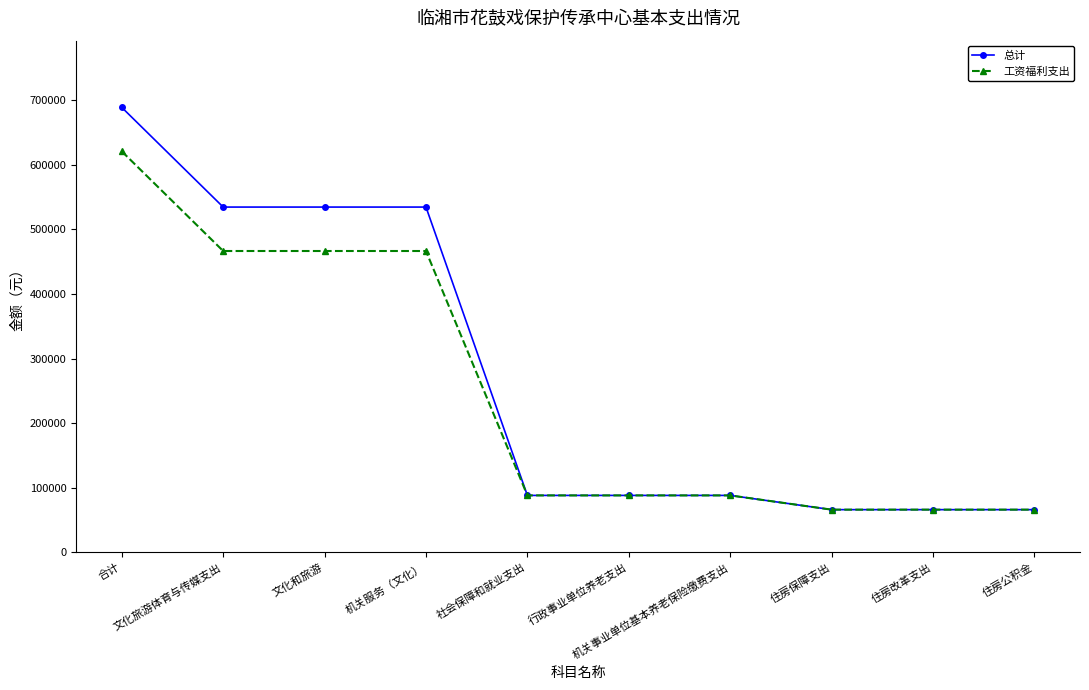

How many data points does each series have?

10